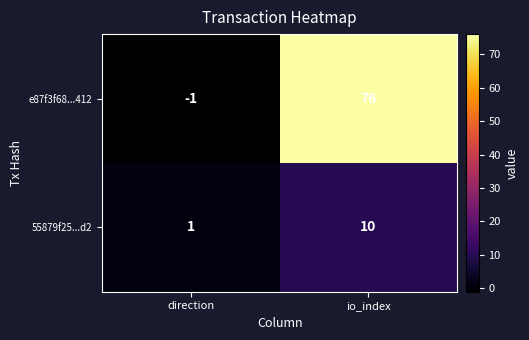

What is the average value of the 55879f25...d2 series?

6